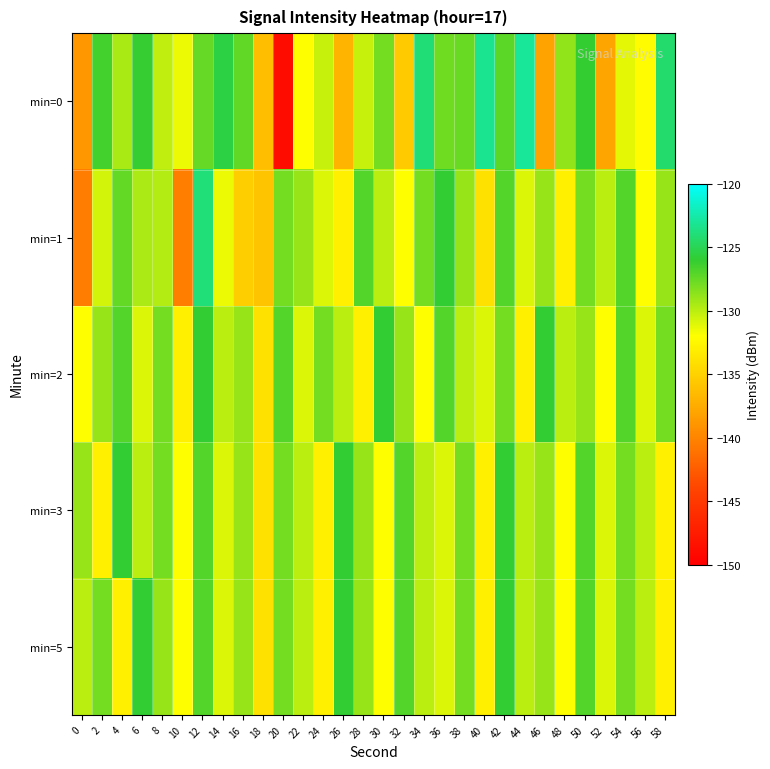

Which series changed the most between 6 and 22?

min=0